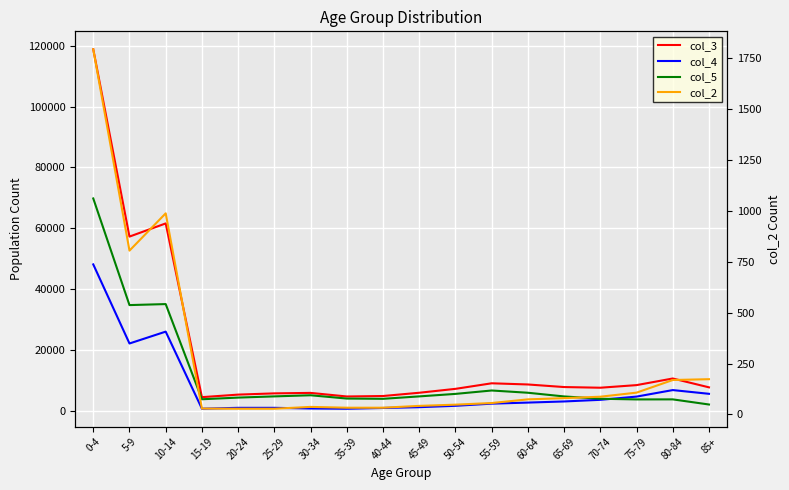

Is the value of col_2 at 80-84 greater than the value of col_3 at 30-34?

No